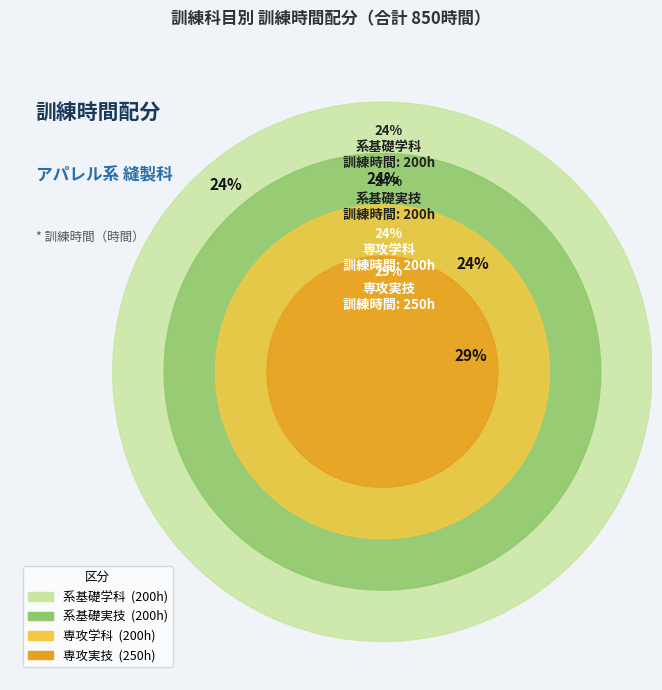

How much of the chart is everything except 専攻学科?

76.5%